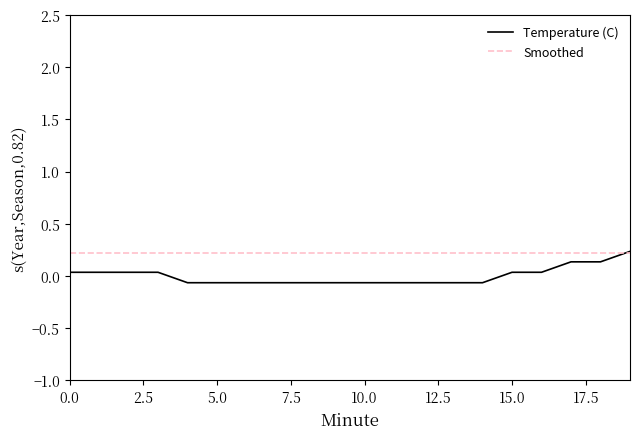

Which series has the largest total across all categories?

Smoothed